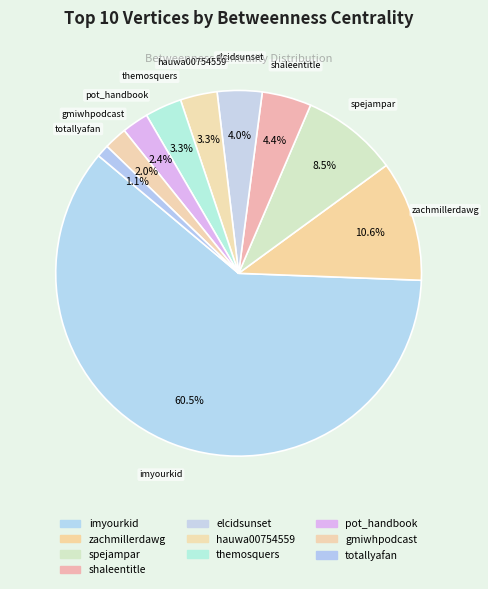

To the nearest percent, what is the average slice percentage?

10%